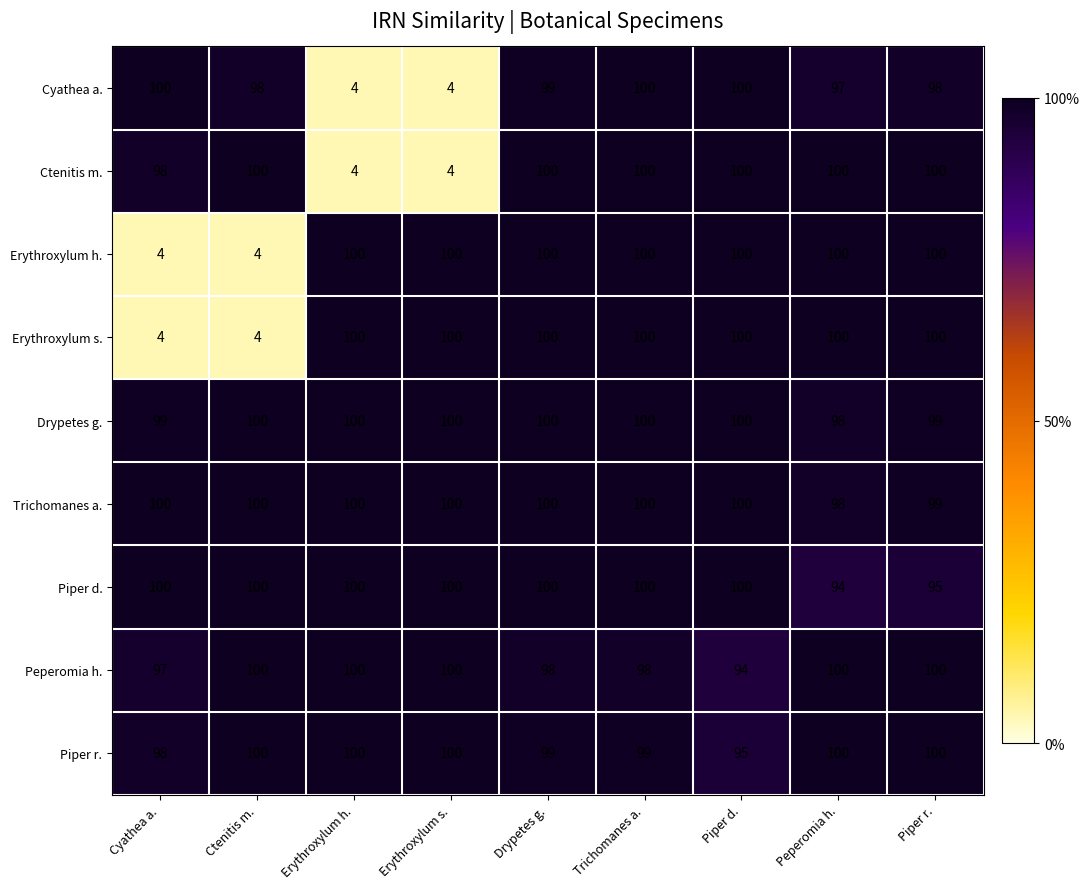

The value of Erythroxylum s. at Erythroxylum h. is 100. True or false?

True